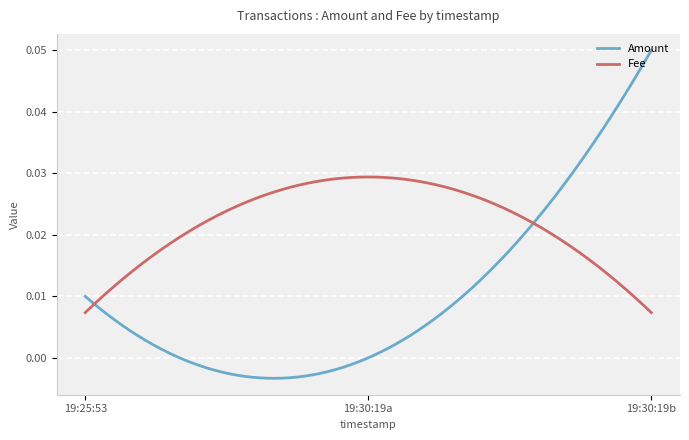

Which series has the widest spread of values?

Amount